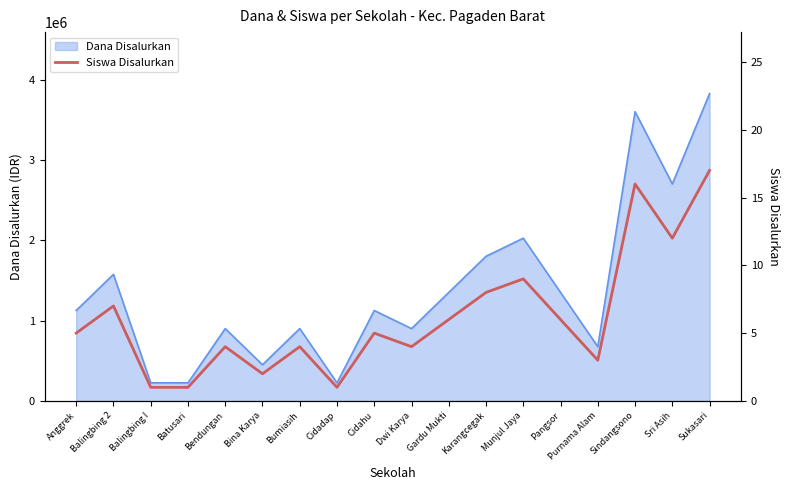

How many lines are shown in the chart?

1